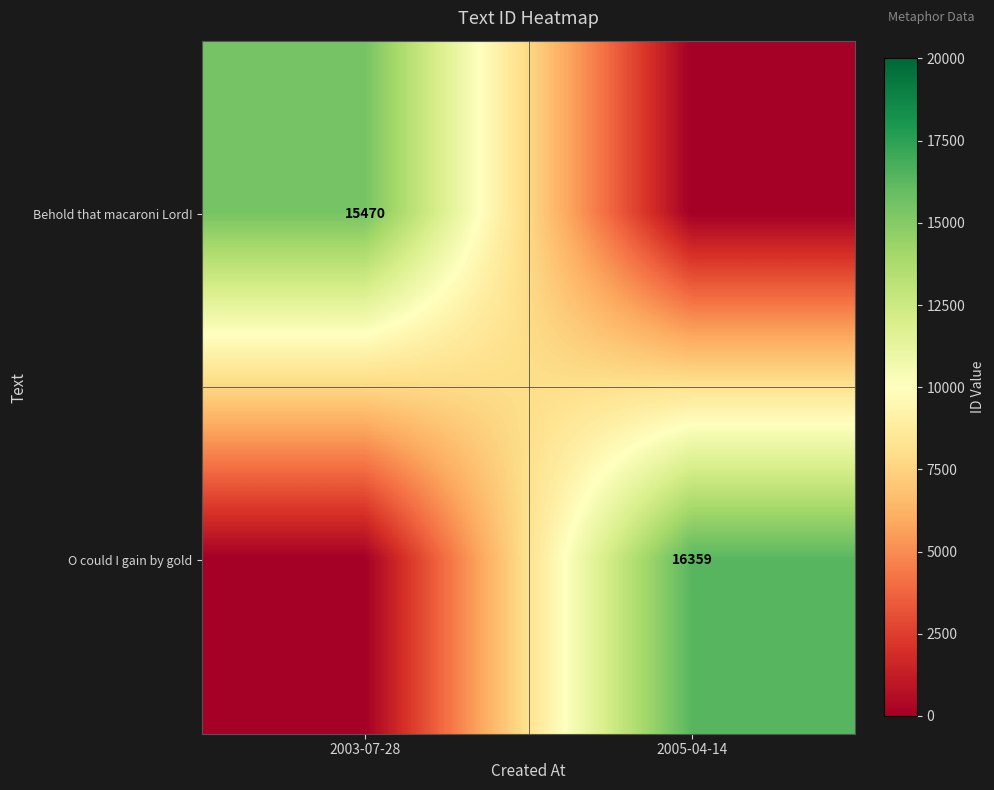

True or false: Behold that macaroni Lord! has a value of 15470 at 2003-07-28.

True